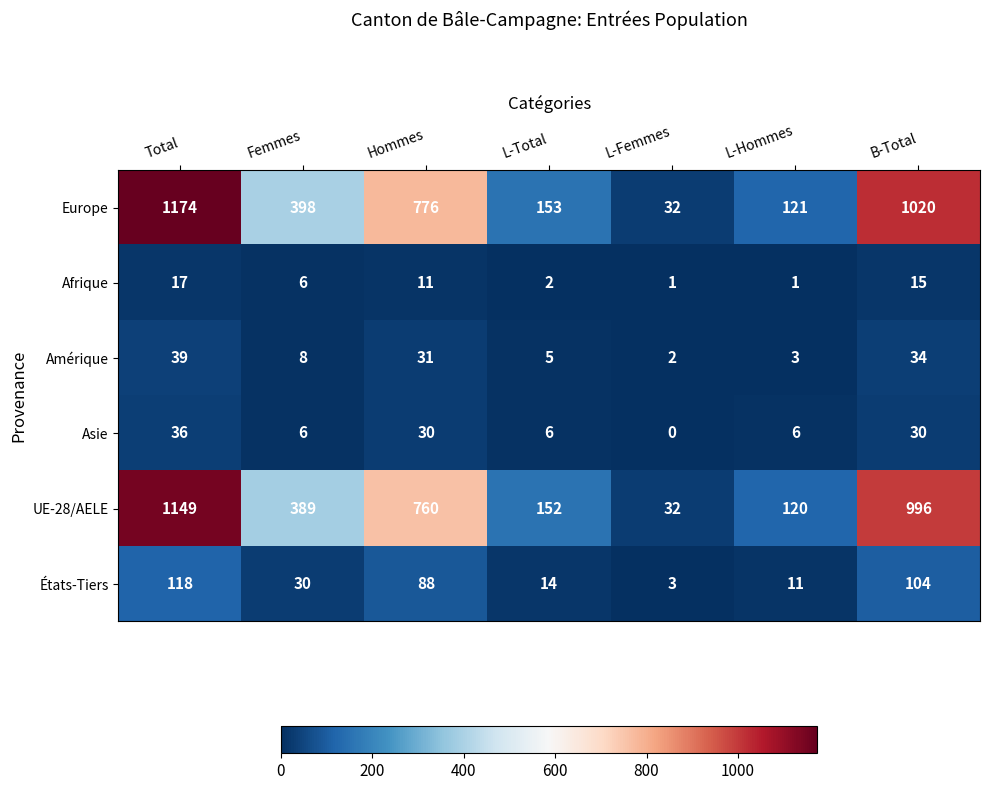

What is the greatest value displayed?

1174